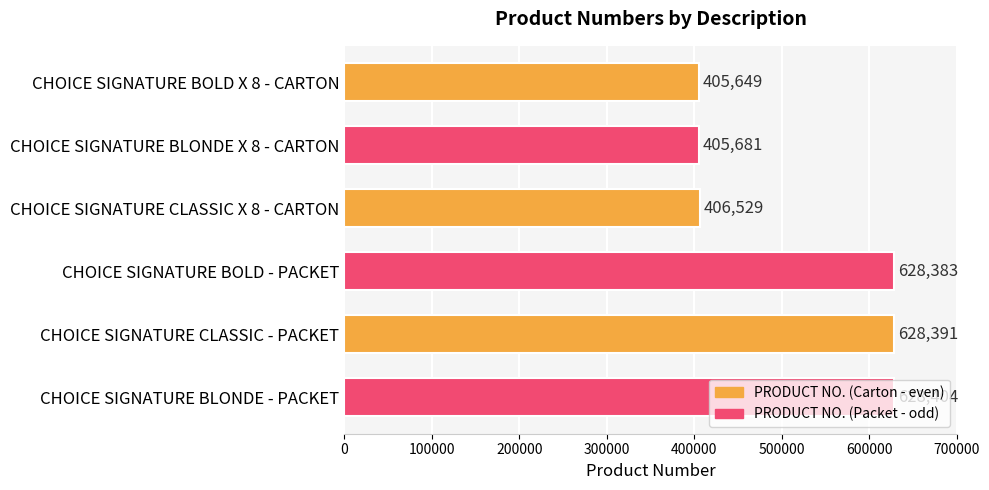

How many data points does each series have?

6